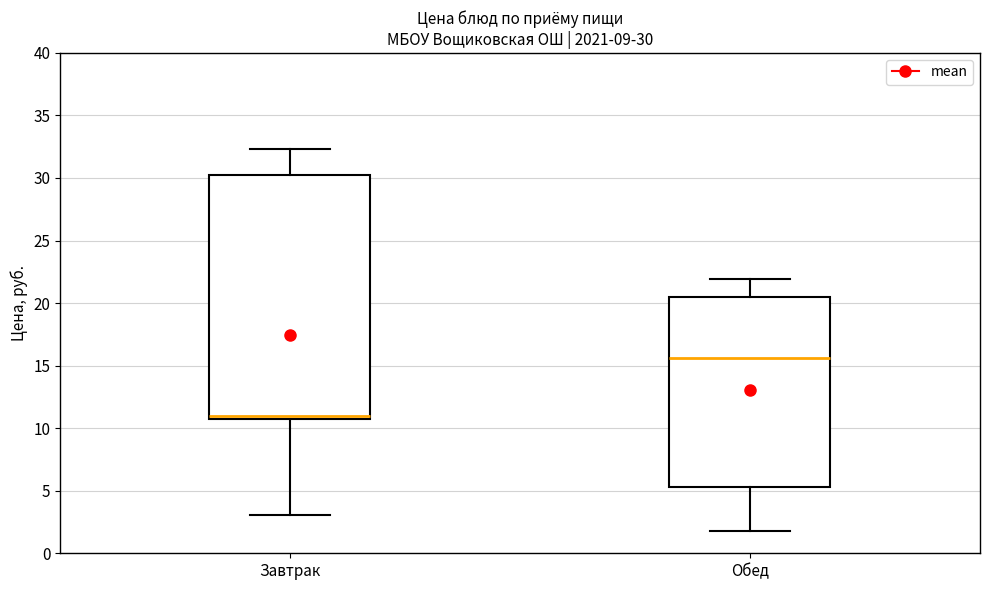

Comparing the boxes themselves (not the whiskers), which one is the tallest?

Завтрак